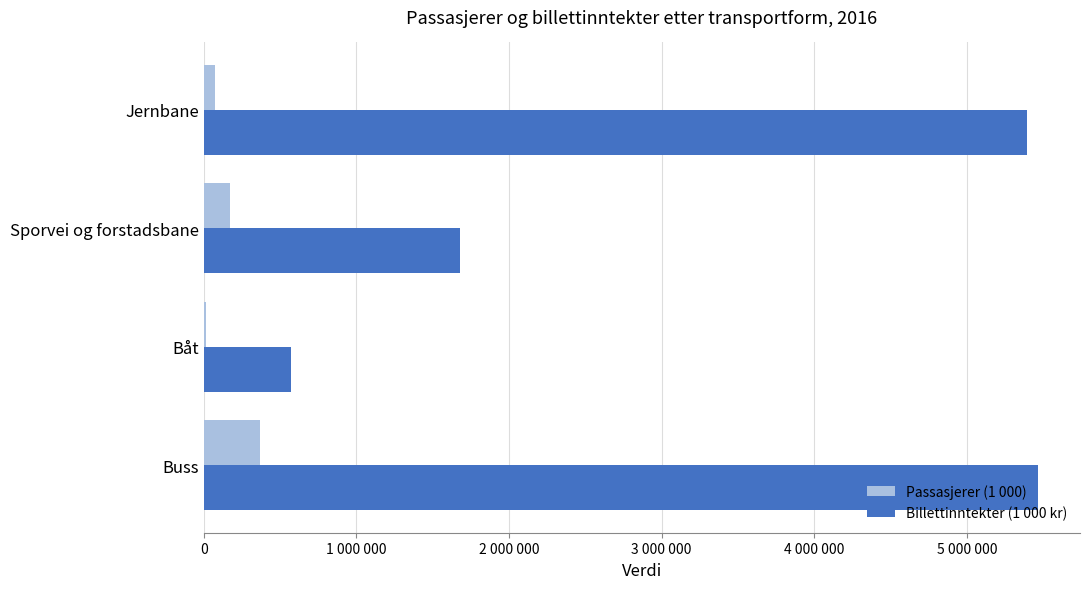

What are all the series names shown in the legend?

Passasjerer (1 000), Billettinntekter (1 000 kr)